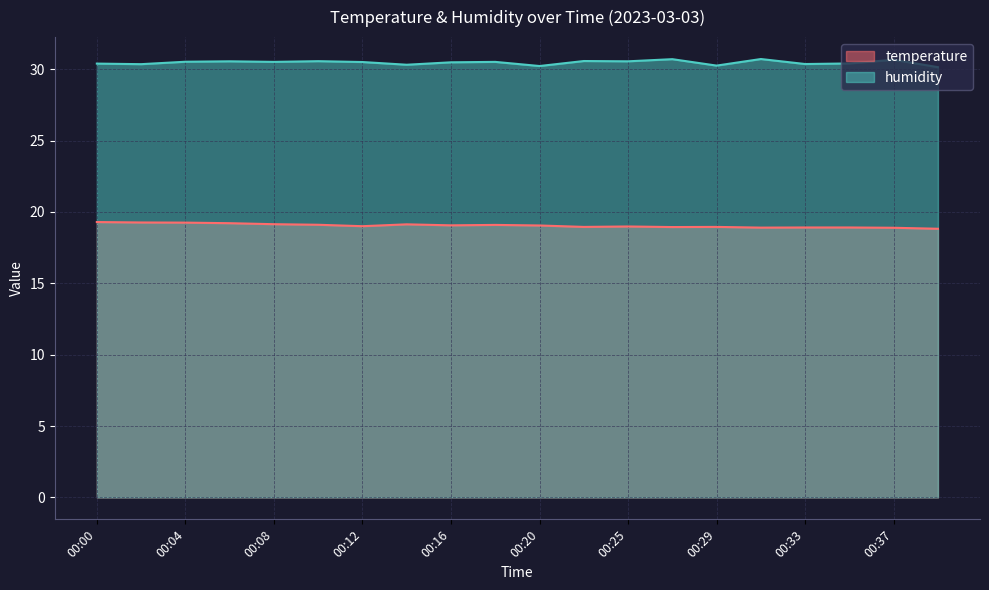

What is the difference between the second highest and minimum values in the temperature series?

0.4